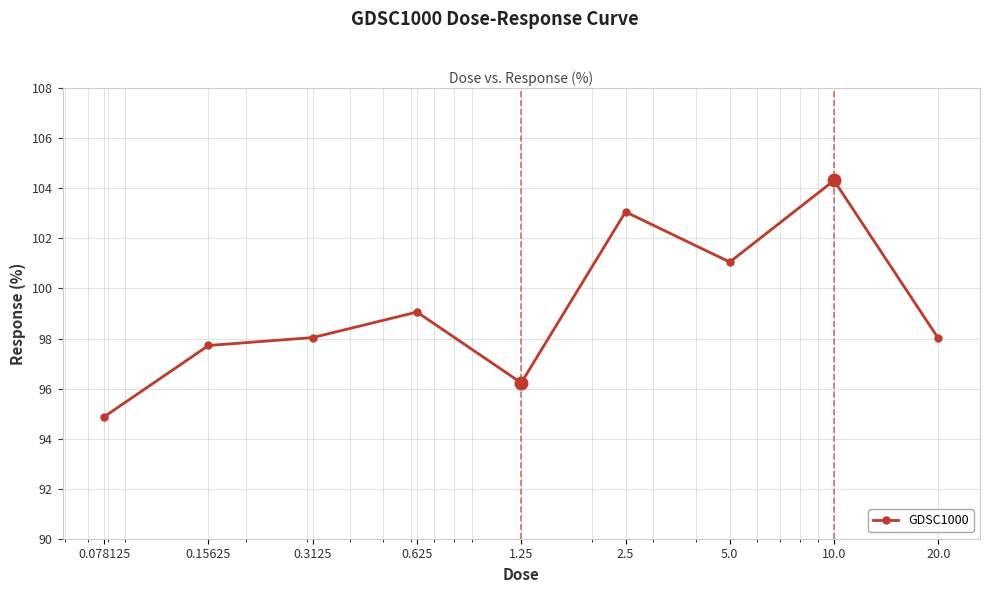

What is the smallest value displayed?

94.9